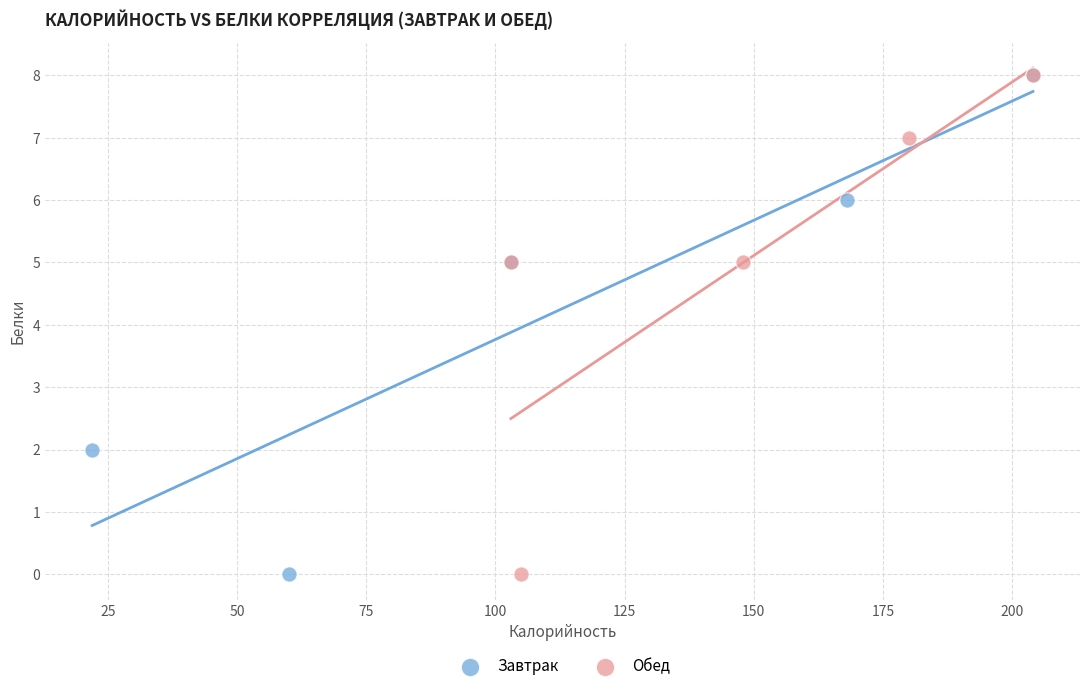

What are all the series names shown in the legend?

Завтрак, Обед